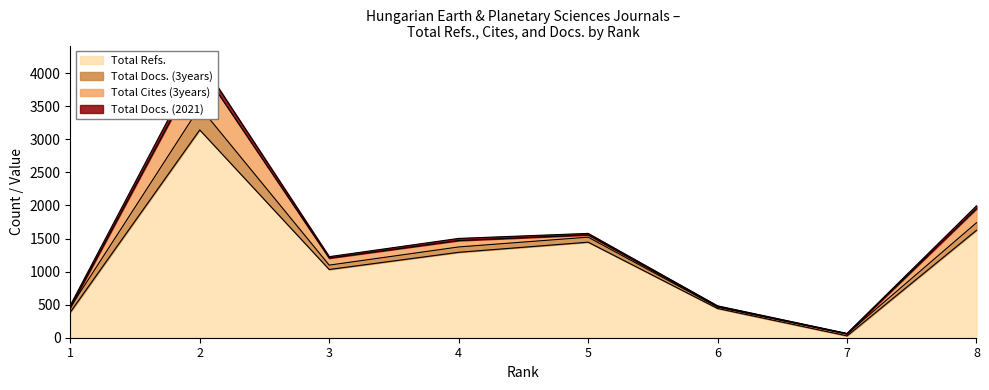

Reading left to right, transcribe all the data shown in this chart.

Total Refs.: 1=386	2=3143	3=1032	4=1292	5=1445	6=442	7=28	8=1625
Total Cites (3years): 1=1	2=622	3=106	4=97	5=34	6=12	7=2	8=213
Total Docs. (3years): 1=72	2=346	3=66	4=81	5=76	6=20	7=30	8=114
Total Docs. (2021): 1=31	2=98	3=22	4=32	5=23	6=8	7=5	8=43